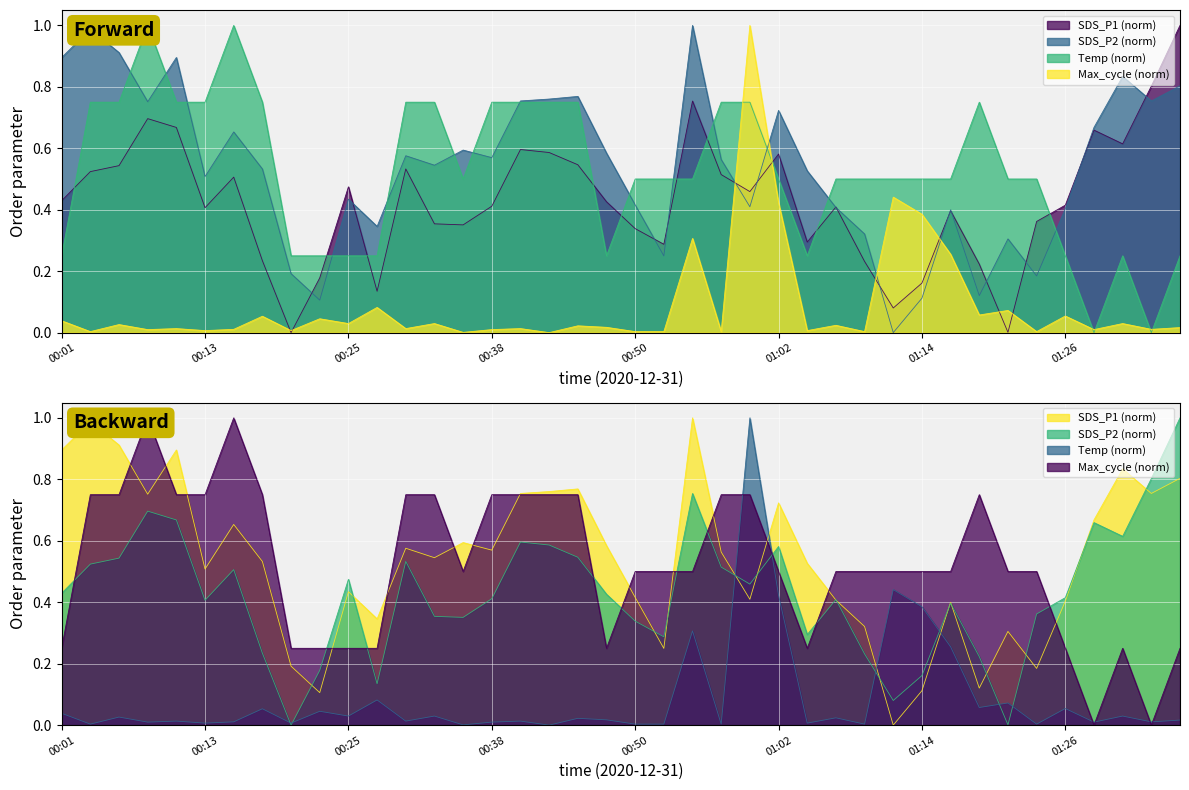

At which category does the chart reach its minimum across all series?

00:20